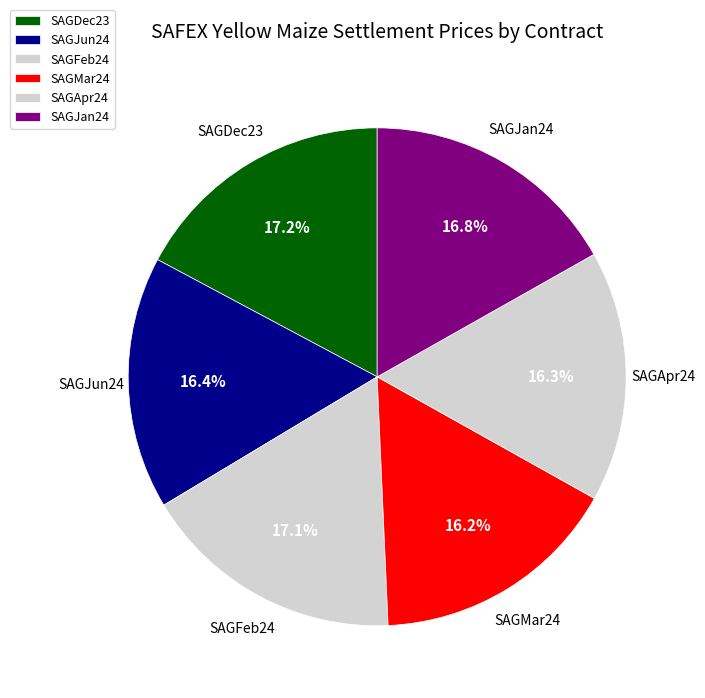

Do SAGFeb24 and SAGMar24 together represent more than half of the pie?

No